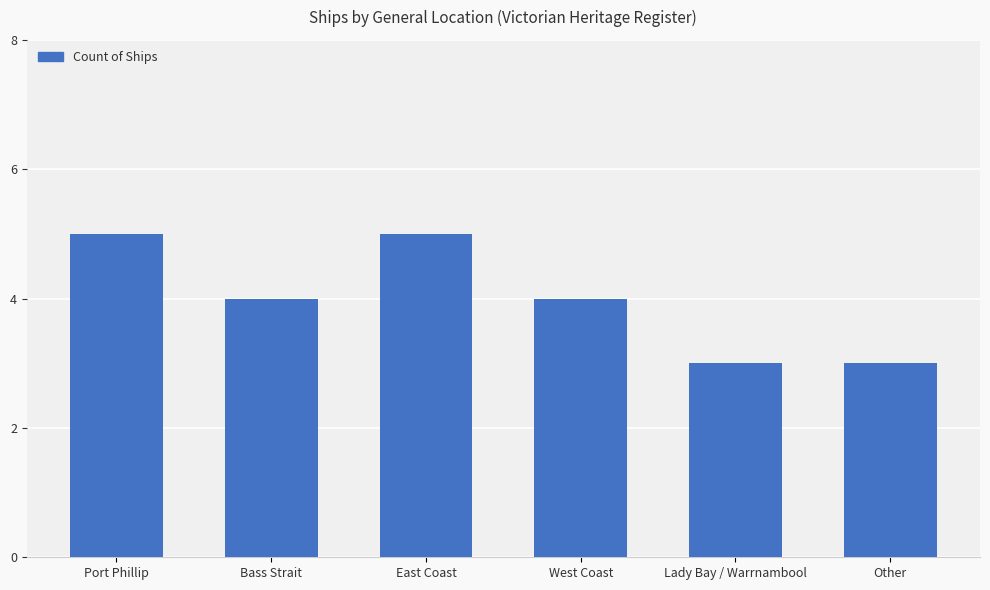

What is the maximum value shown in the chart?

5